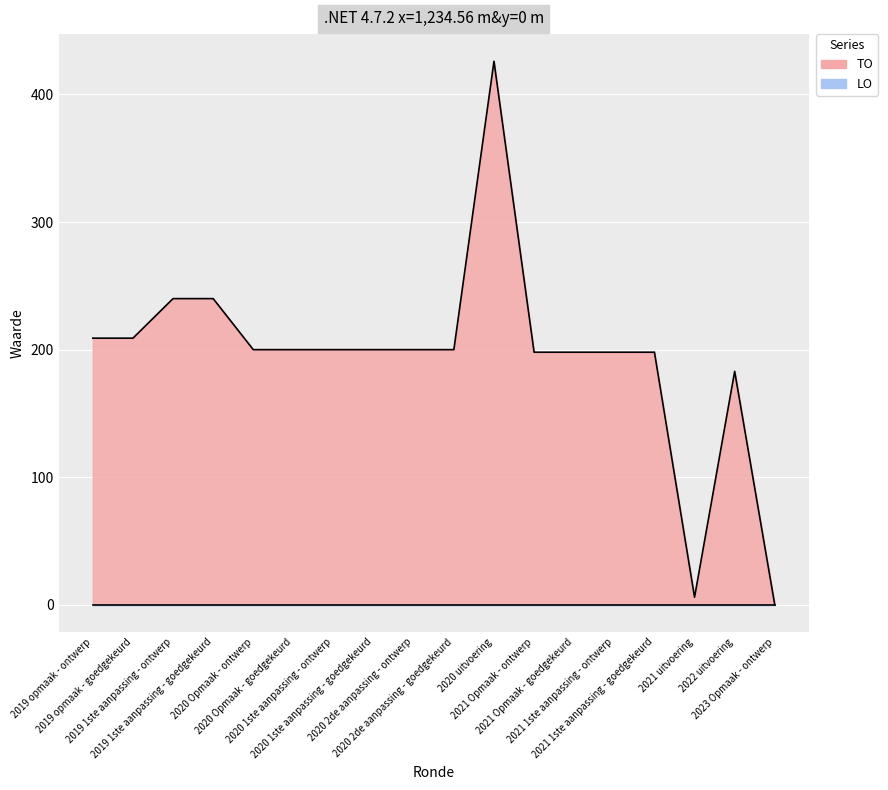

The chart shows a value of 51 at 2019 opmaak - ontwerp. True or false?

False